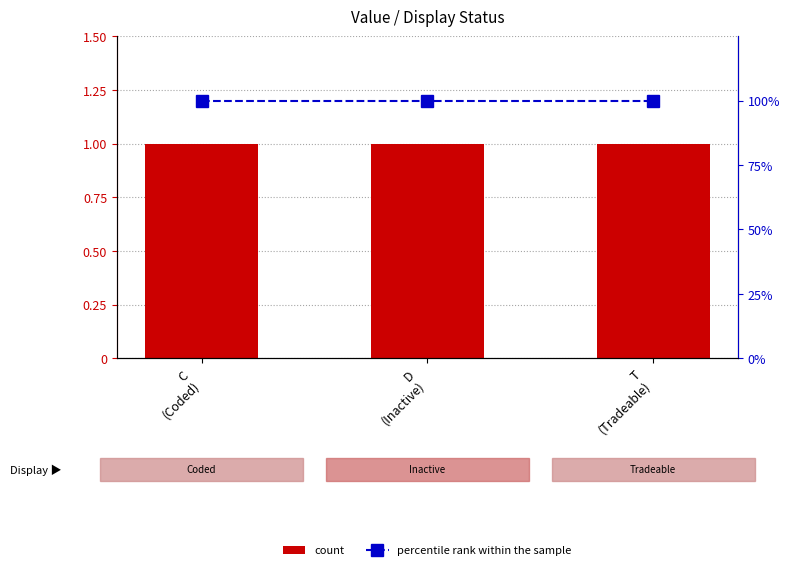

What is the value of the count bar at the 1st from the left?

1